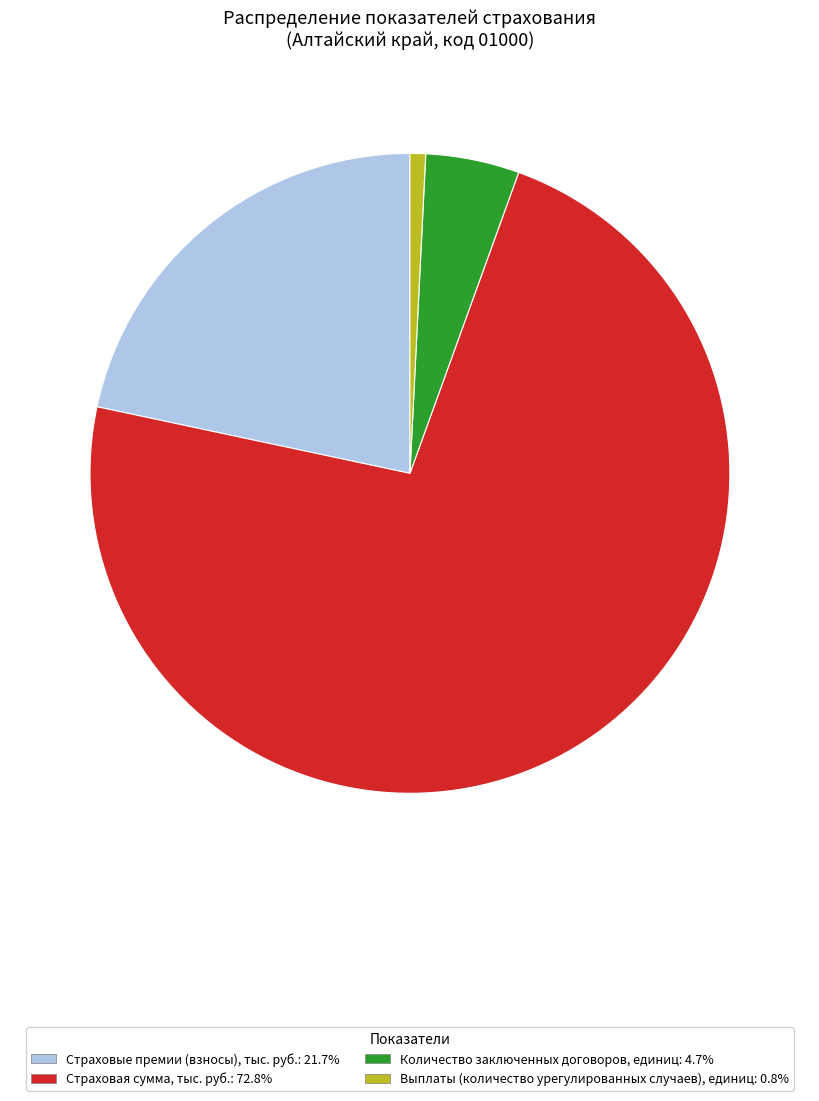

Combined, do Выплаты (количество урегулированных случаев), единиц and Страховые премии (взносы), тыс. руб. account for over 50%?

No